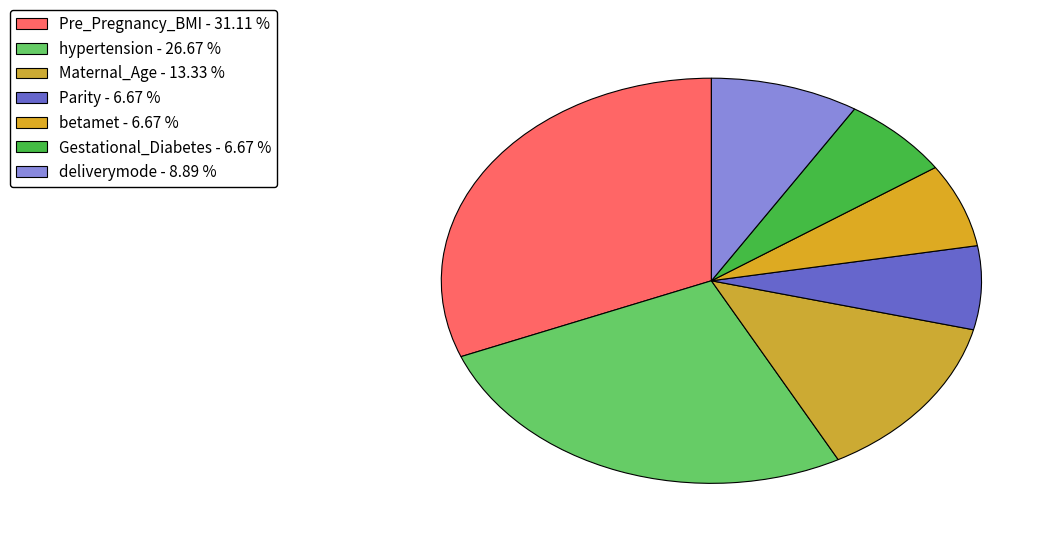

How many segments does this pie chart have?

7